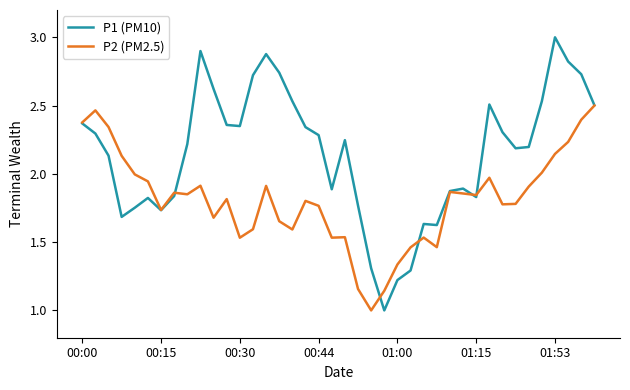

List the series in order of their peak value, lowest first.

P2 (PM2.5), P1 (PM10)